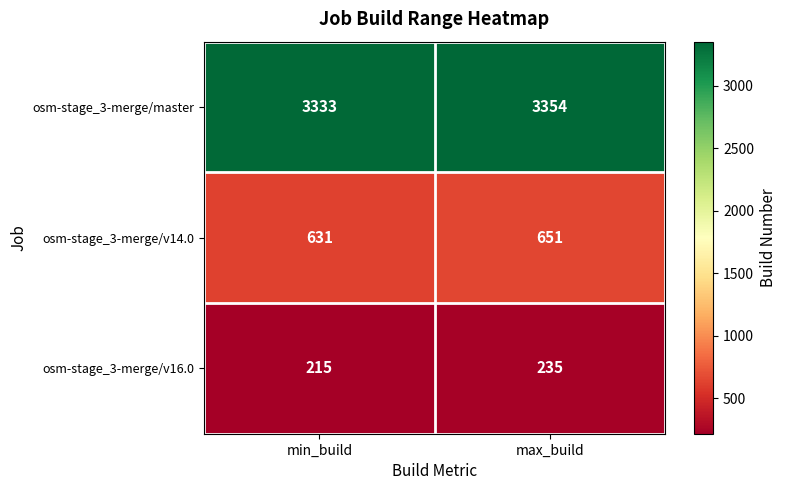

Count the number of categories in the chart.

2